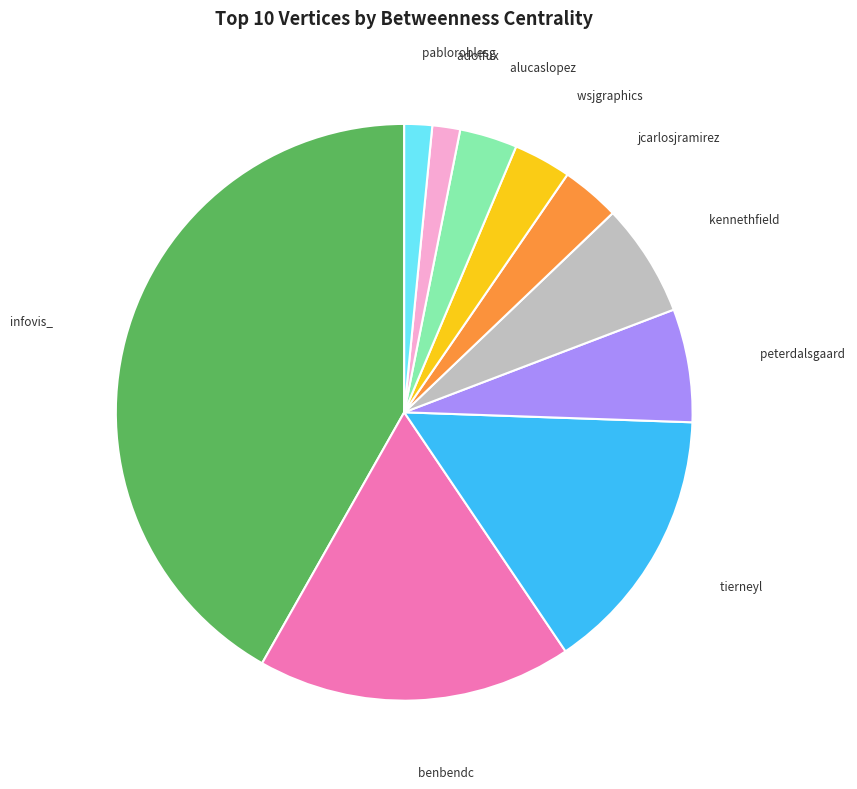

Does any single category account for the majority?

No